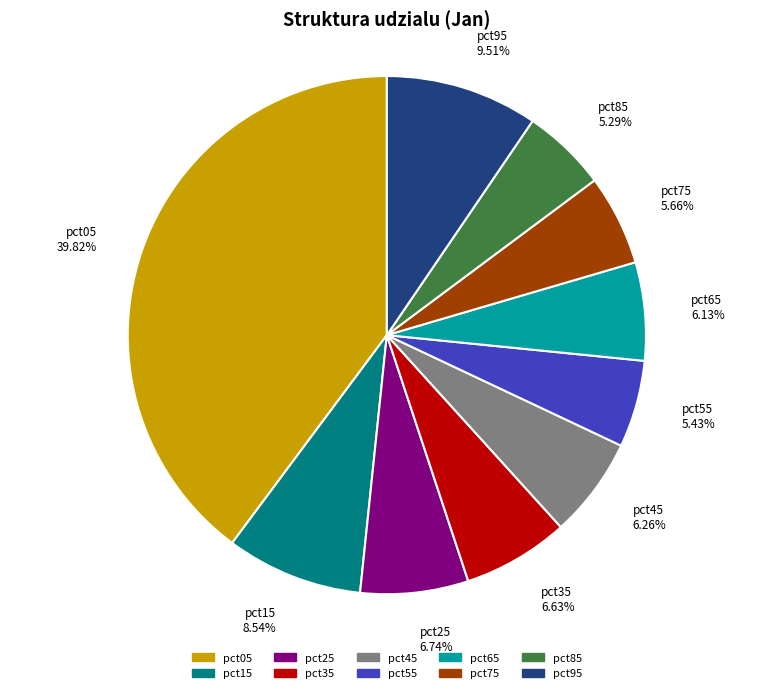

True or false: pct55 accounts for 5% of the total.

True